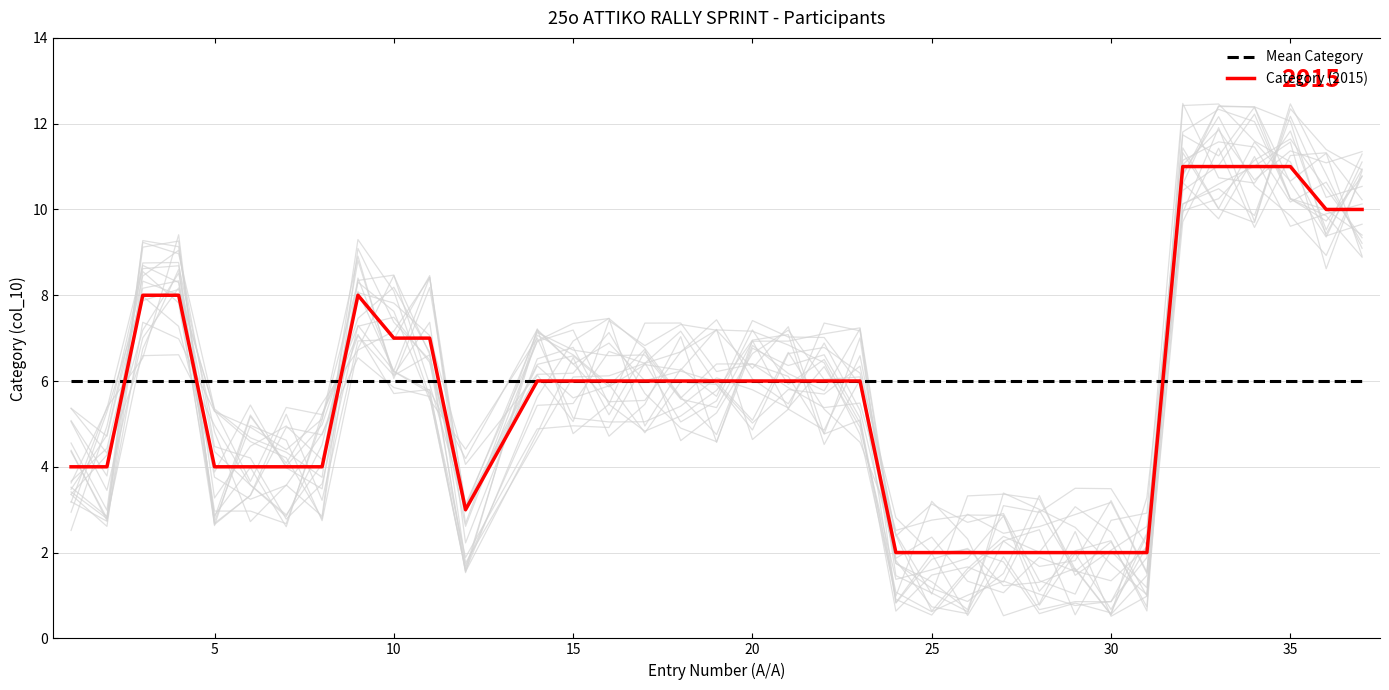

Is it true that Category (2015) equals 3 at 25?

False